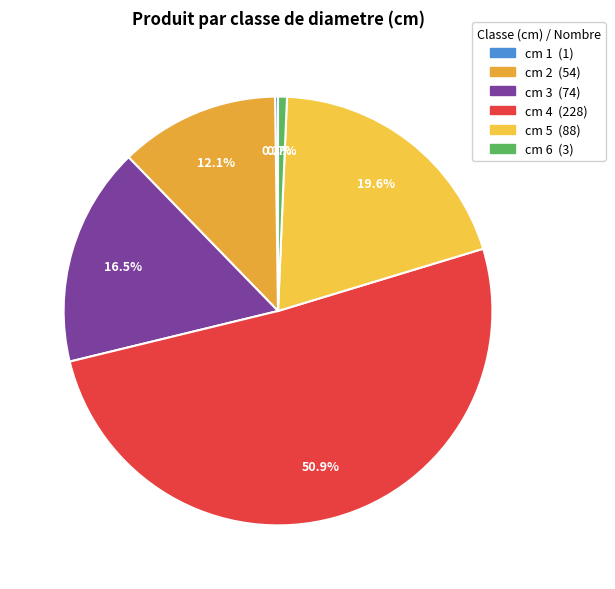

What is the change in value from cm 3 to cm 5?

+14